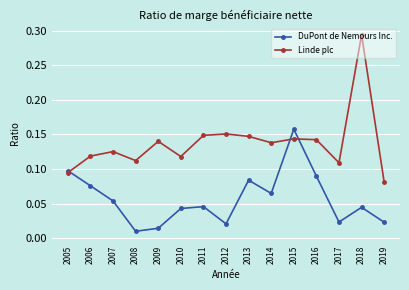

How many distinct data groups are displayed?

2